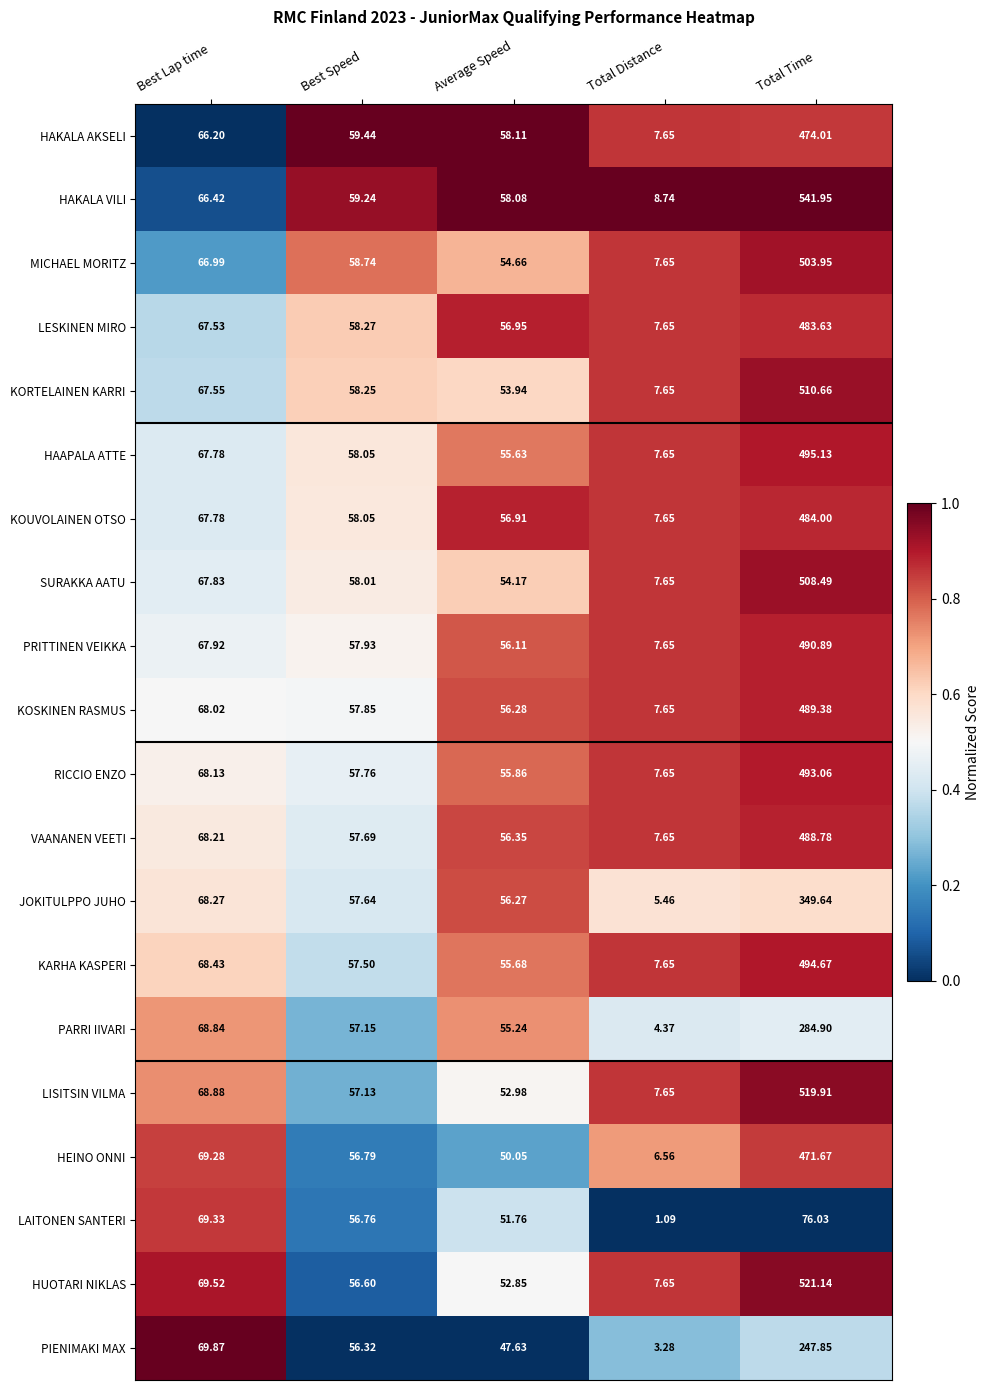

List the series in order of their peak value, lowest first.

LAITONEN SANTERI, PIENIMAKI MAX, PARRI IIVARI, JOKITULPPO JUHO, HEINO ONNI, HAKALA AKSELI, LESKINEN MIRO, KOUVOLAINEN OTSO, VAANANEN VEETI, KOSKINEN RASMUS, PRITTINEN VEIKKA, RICCIO ENZO, KARHA KASPERI, HAAPALA ATTE, MICHAEL MORITZ, SURAKKA AATU, KORTELAINEN KARRI, LISITSIN VILMA, HUOTARI NIKLAS, HAKALA VILI